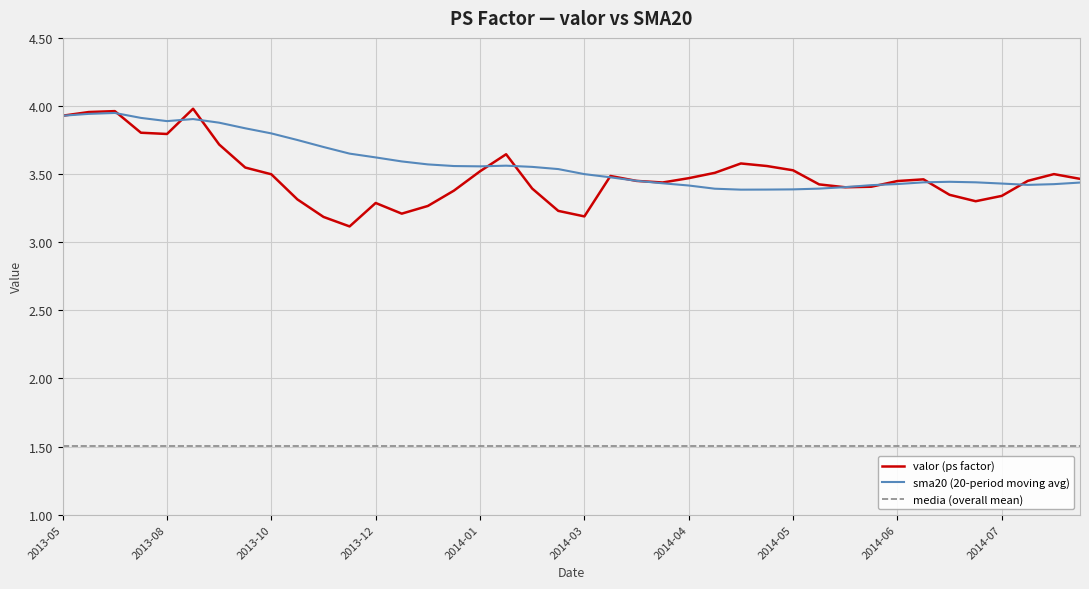

Which series ends up on top after the final intersection of sma20 and valor?

valor